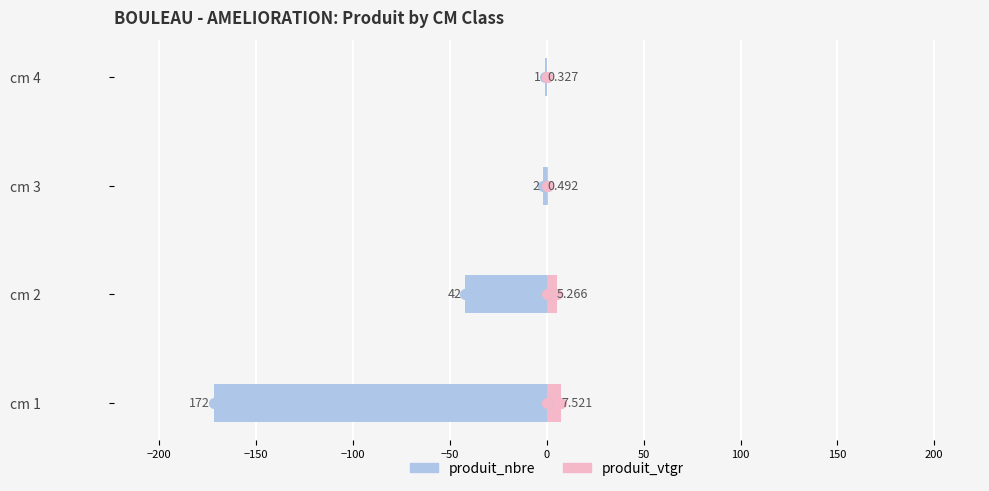

How many bars are there in each group?

2